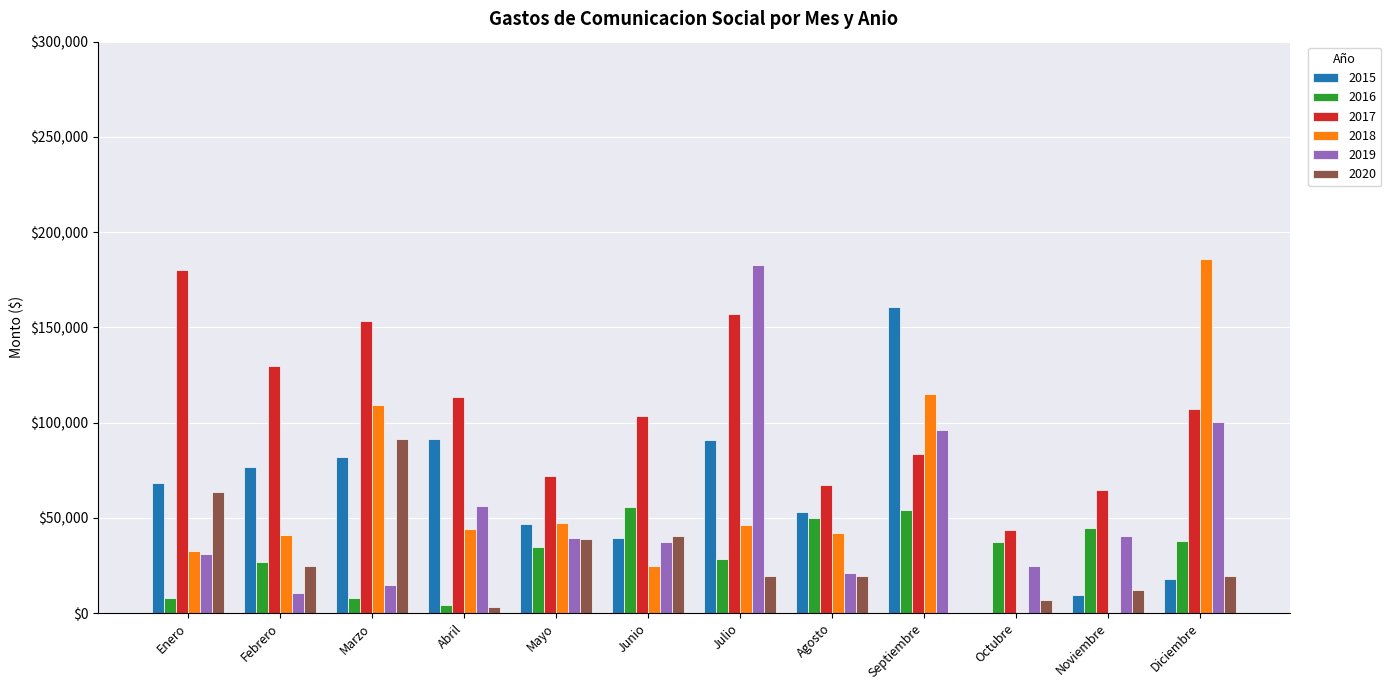

What is the average value of the 2016 series?

32419.0